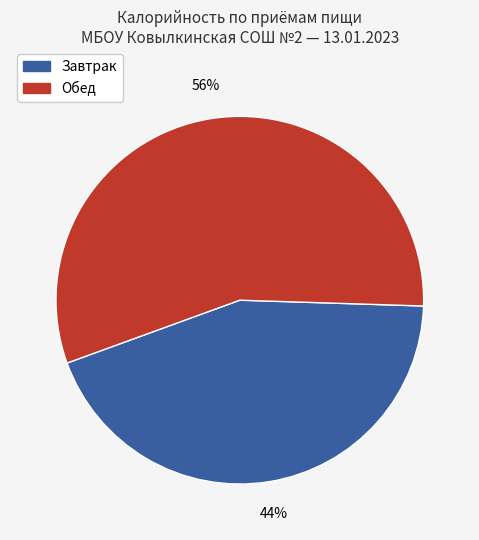

To the nearest percent, what is the difference between the largest and smallest slice percentages?

12%